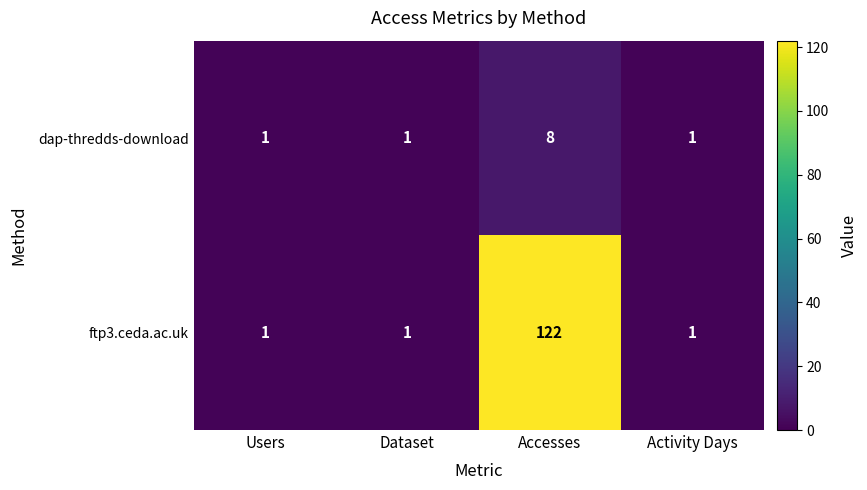

At which category does the chart reach its peak across all series?

Accesses